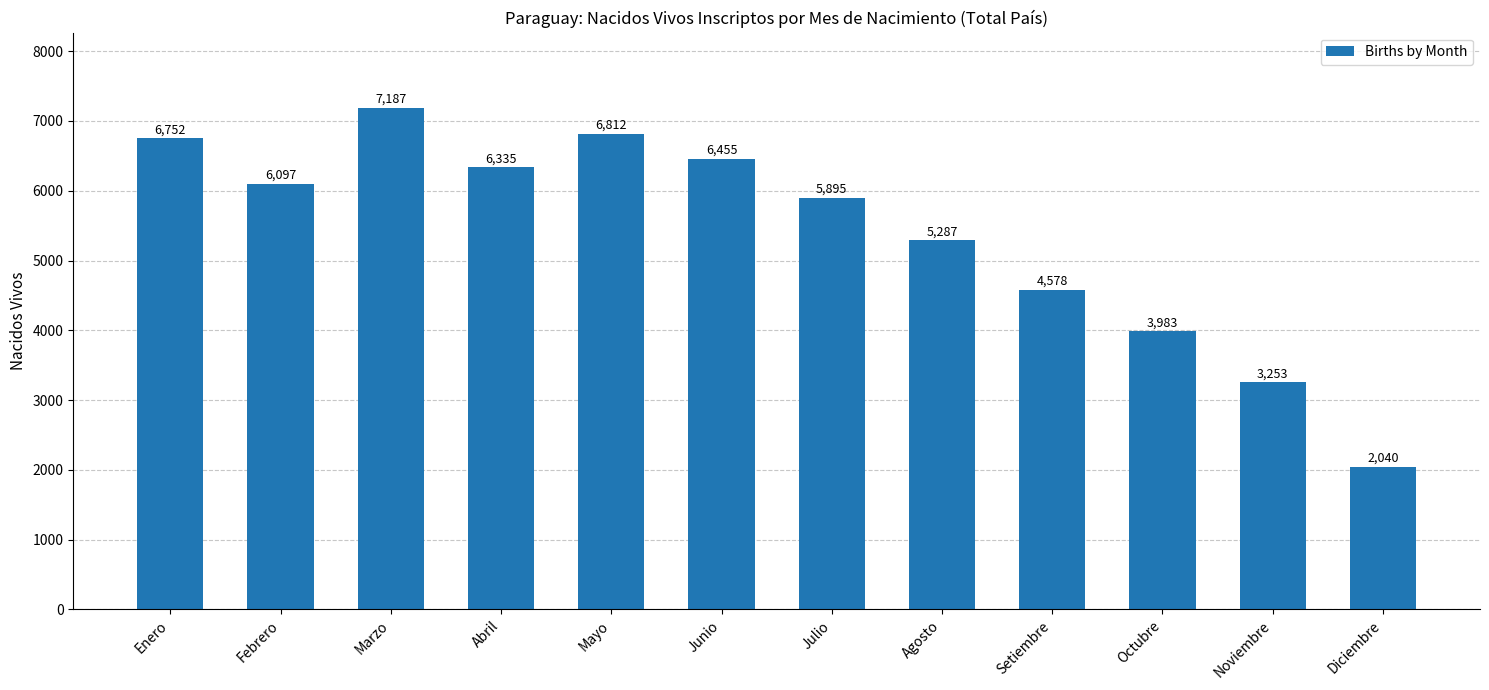

Does the chart contain any negative values?

No